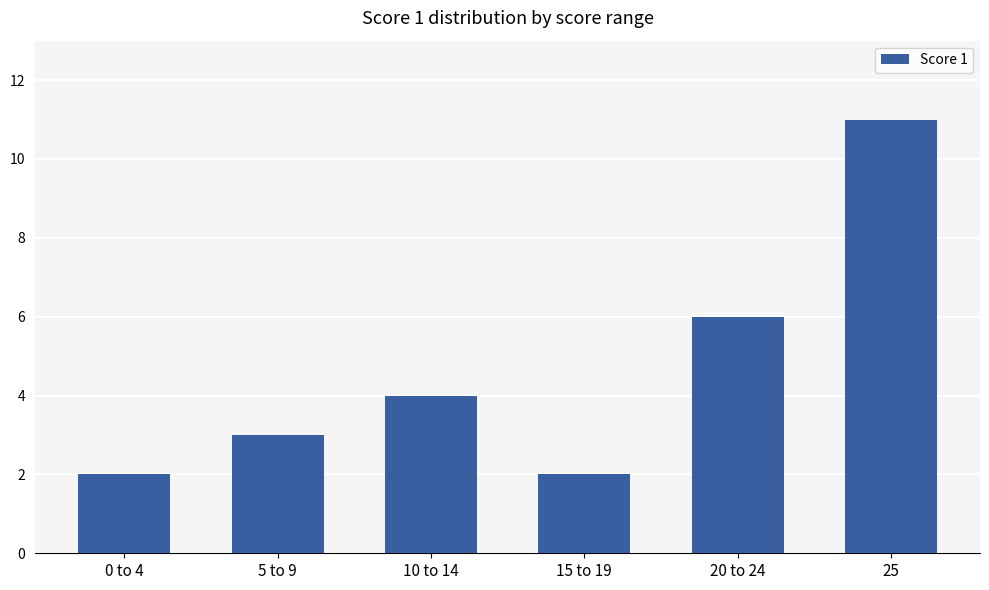

Reading right to left, what are all the values shown in this chart?

25=11	20 to 24=6	15 to 19=2	10 to 14=4	5 to 9=3	0 to 4=2